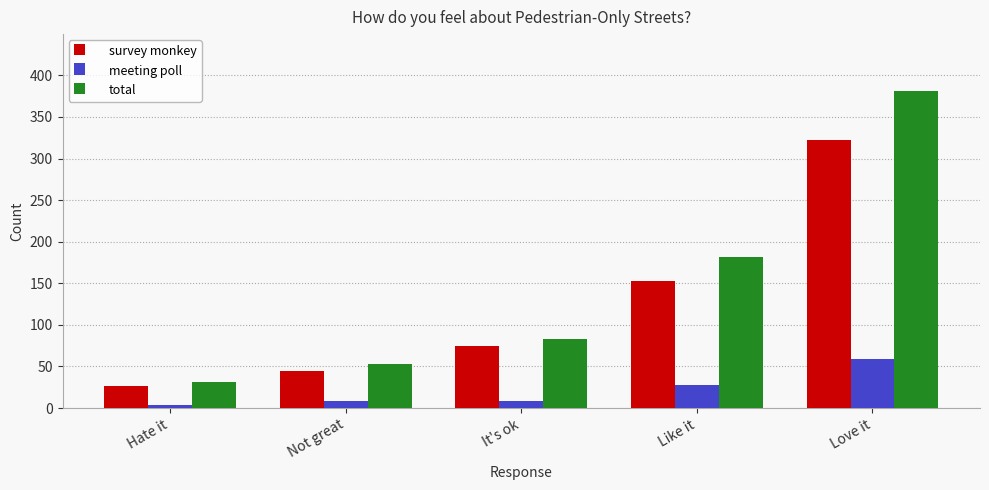

What is the lowest value of the total series?

31